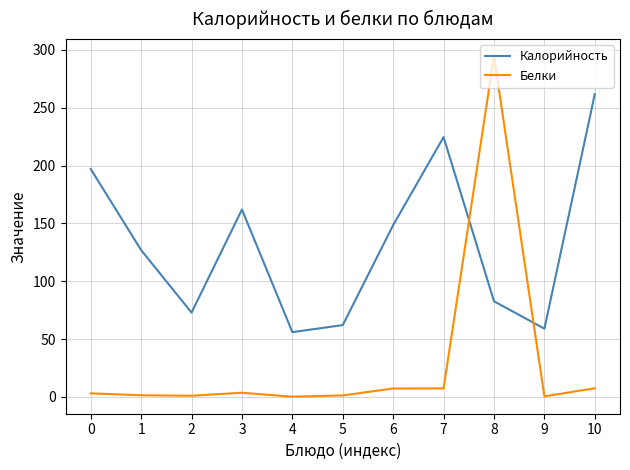

Does the chart have visible grid lines?

Yes